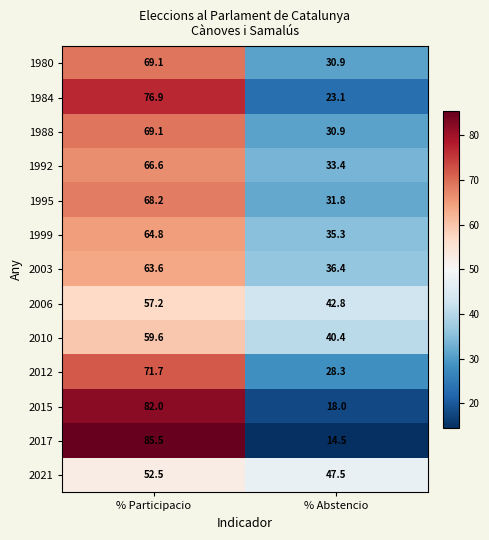

How many distinct data groups are displayed?

13